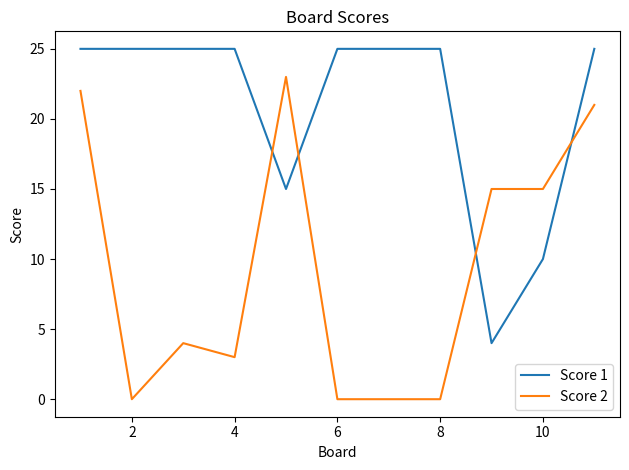

True or false: Score 1 and Score 2 cross at least once.

True